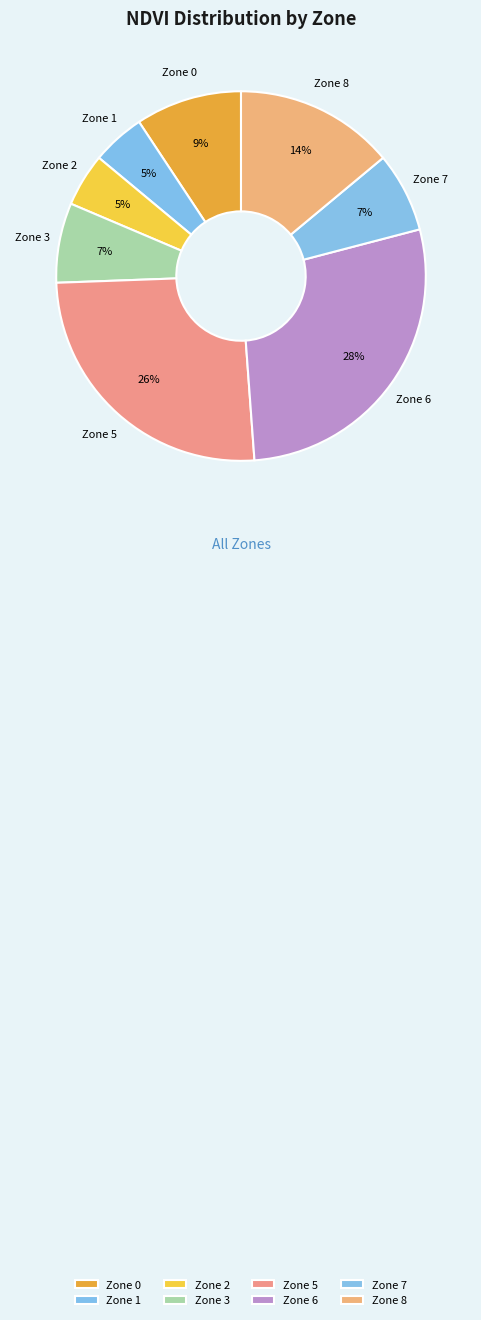

How many slices are in this pie chart?

8